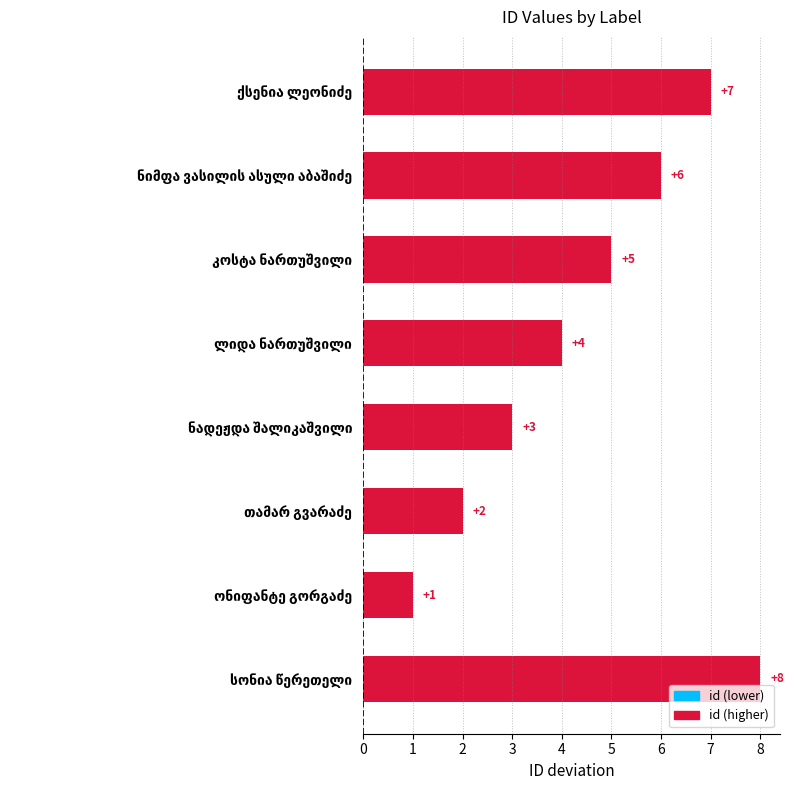

Reading top to bottom, transcribe all the data shown in this chart.

7	6	5	4	3	2	1	8